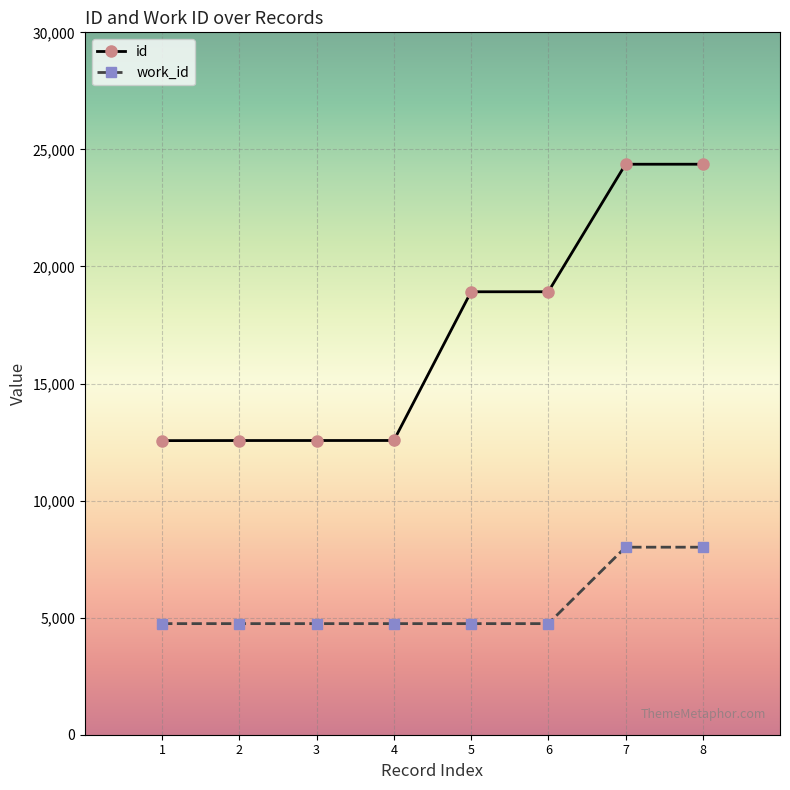

Is the value of id at 4 greater than the value of work_id at 8?

Yes